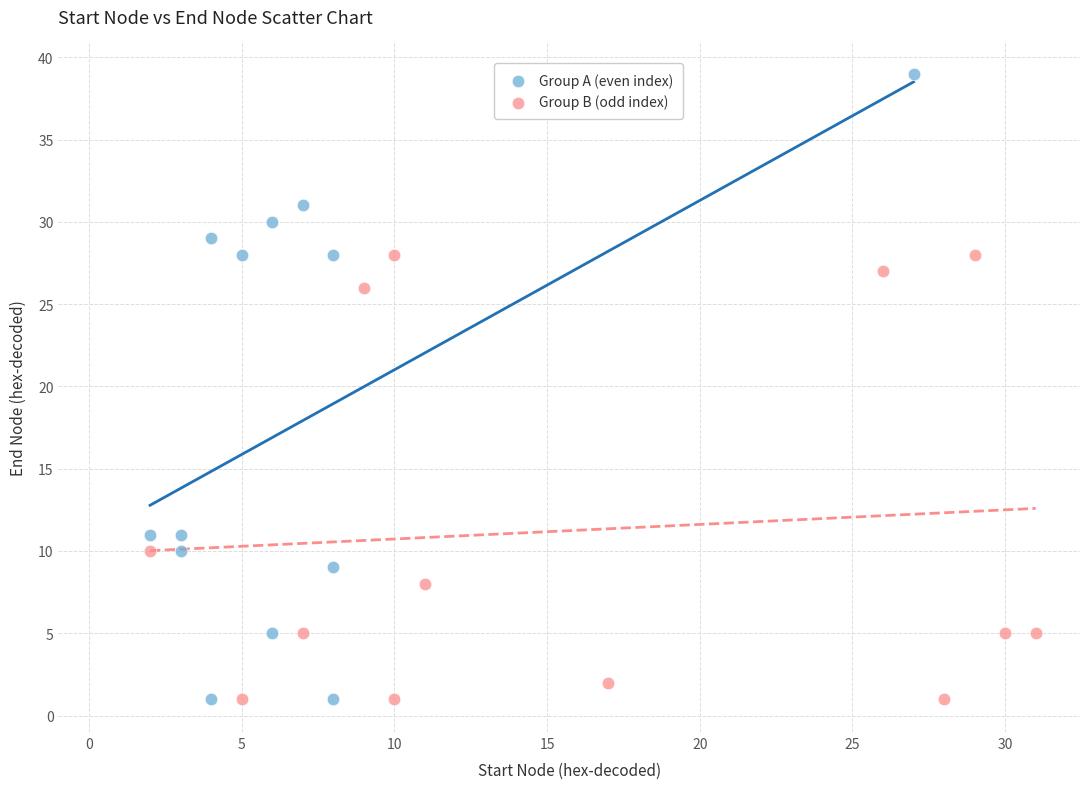

Which series reaches the maximum Y coordinate?

Group A (even index)